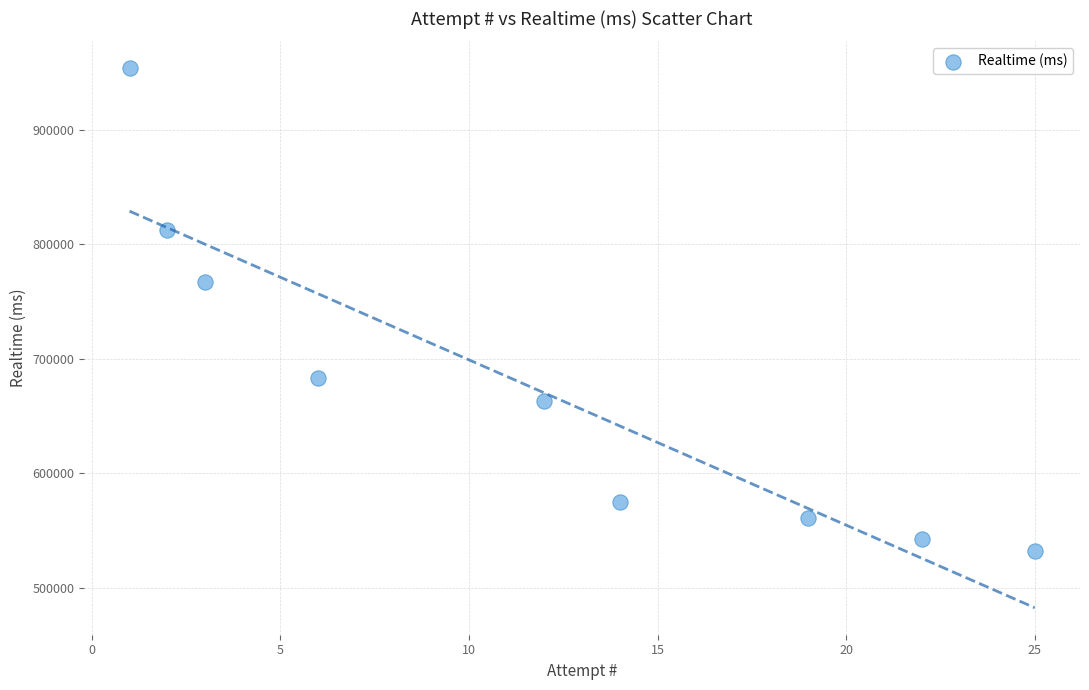

What Y value in the scatter plot is closest to 742904?

767439